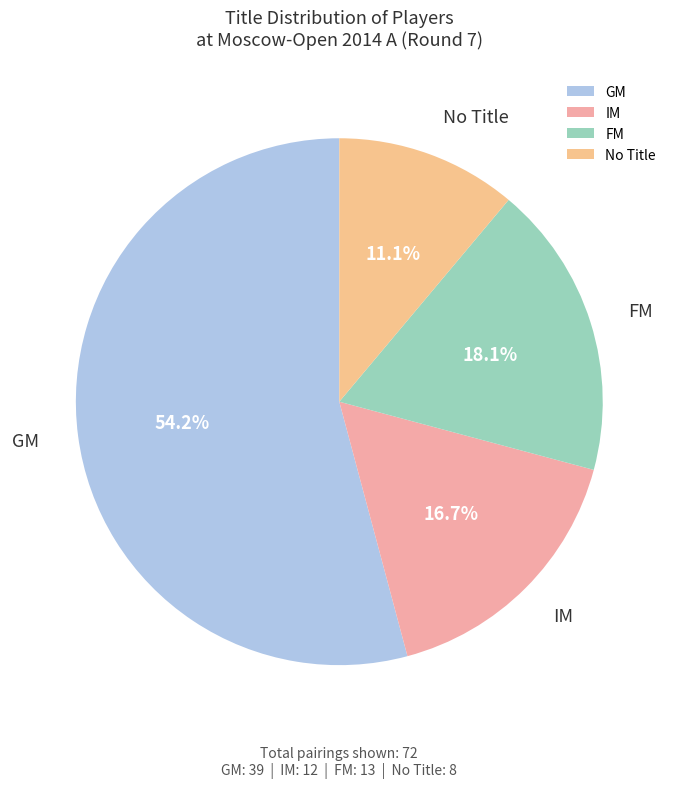

Approximately how many times larger is the value at GM compared to FM?

3.0